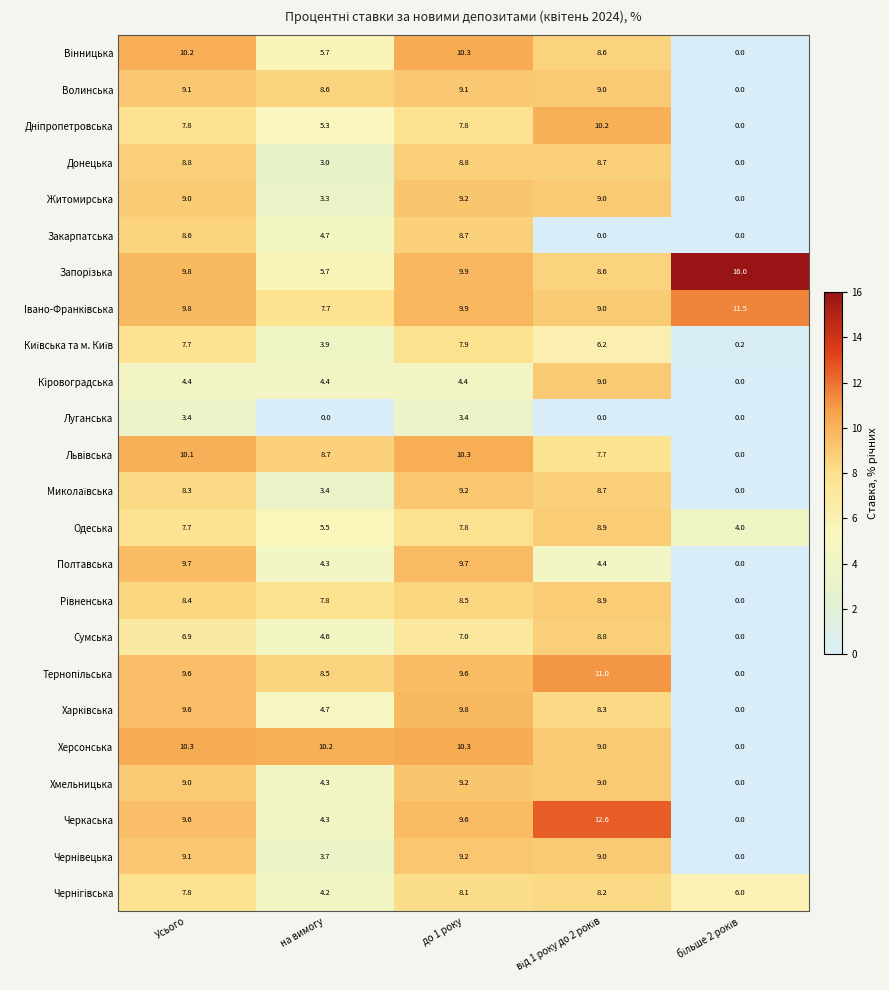

What is the highest value of the Луганська series?

3.4